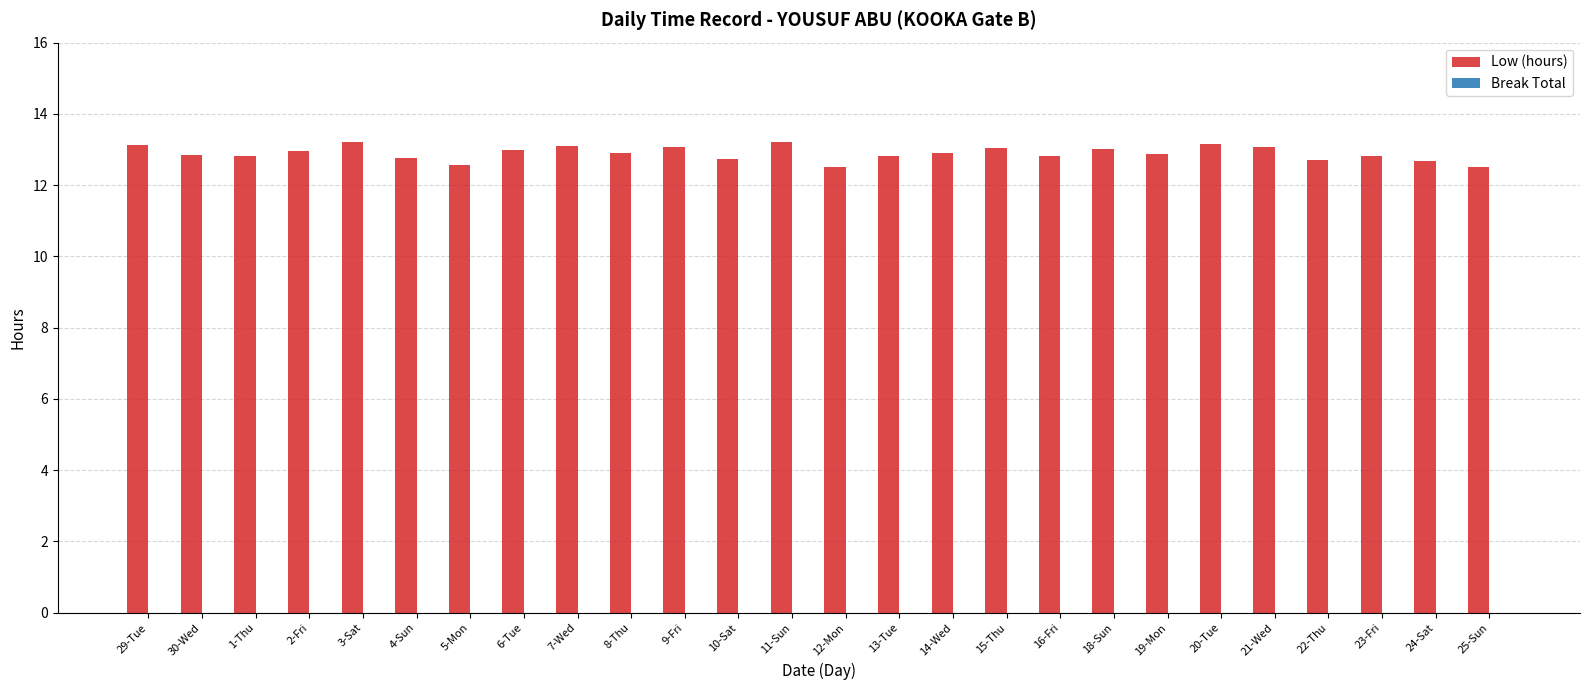

The value at 12-Mon is 12.5. True or false?

True